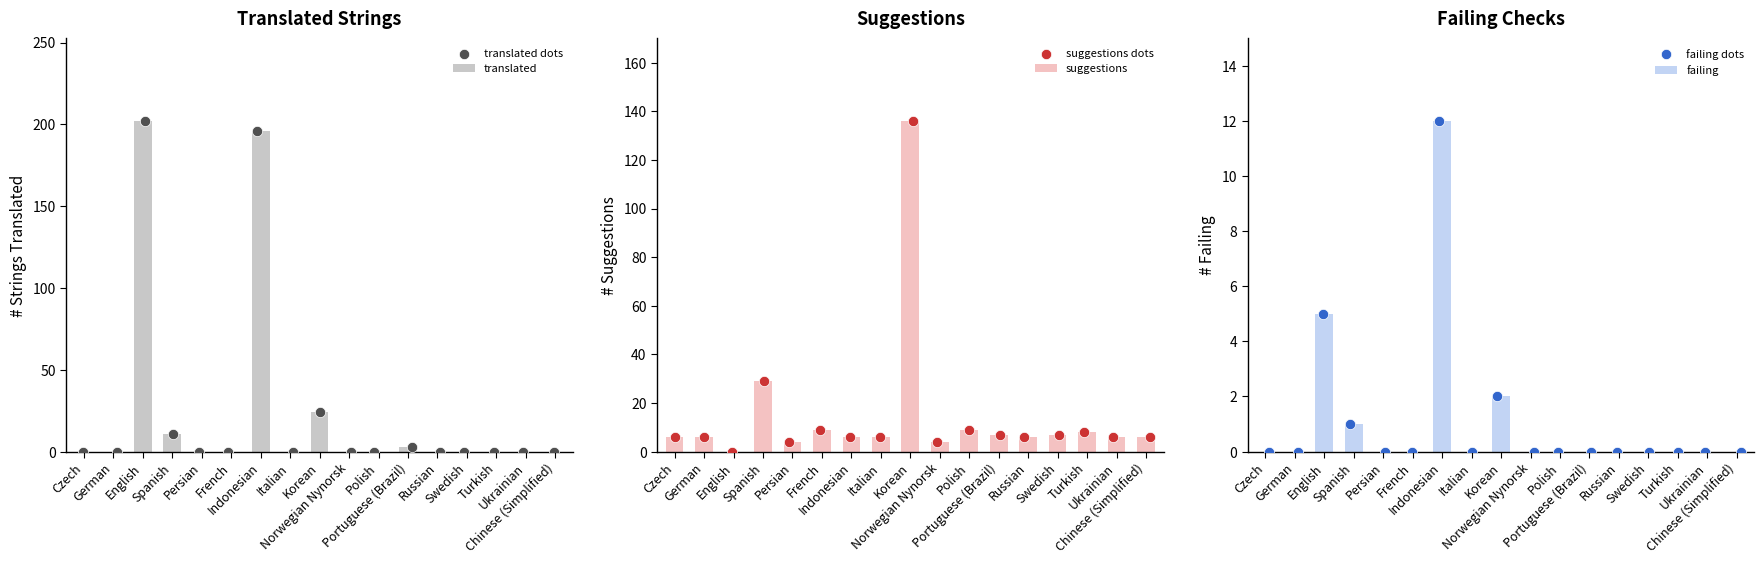

Which series has the largest total across all categories?

translated